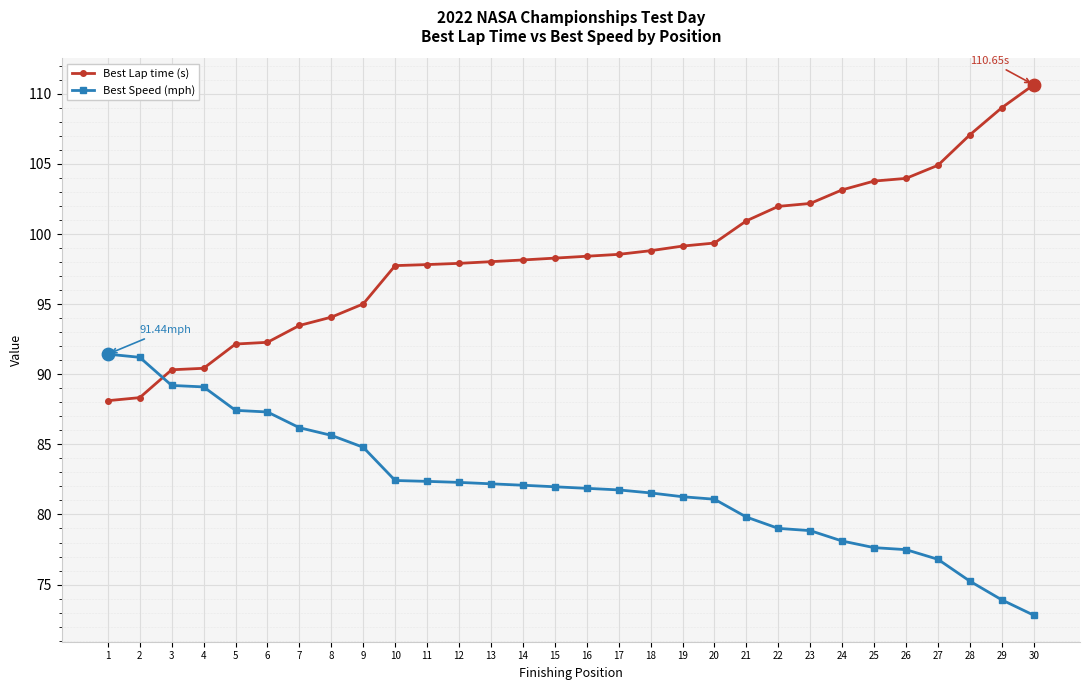

Which series has the widest spread of values?

Best Lap time (s)